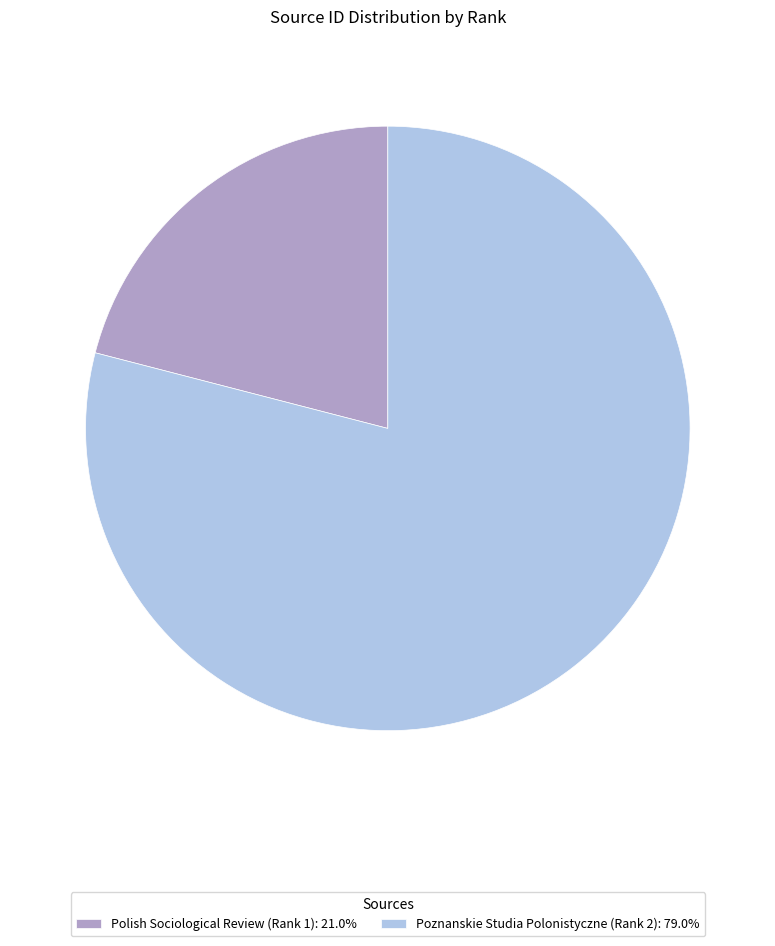

Rank the categories by value from lowest to highest.

Polish Sociological Review (Rank 1), Poznanskie Studia Polonistyczne (Rank 2)